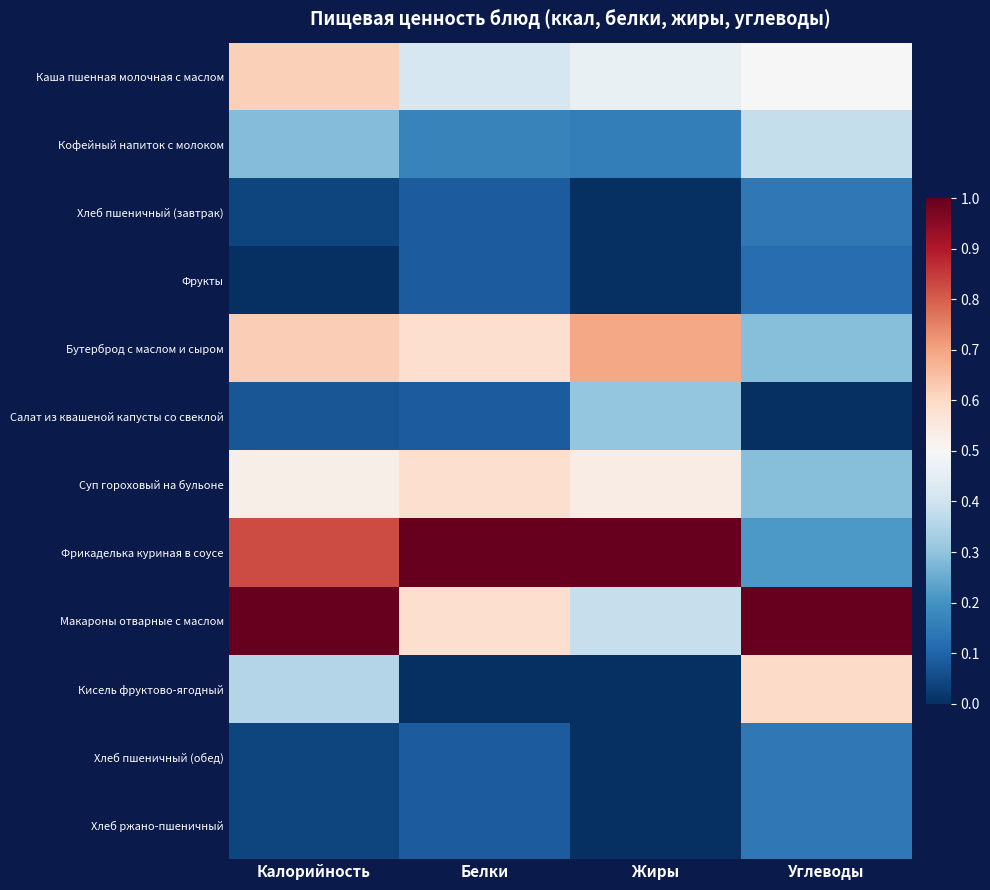

Reading right to left, list all the values displayed in this chart.

Каша пшенная молочная с маслом: Углеводы=0.5	Жиры=0.5	Белки=0.4	Калорийность=0.6
Кофейный напиток с молоком: Углеводы=0.4	Жиры=0.2	Белки=0.2	Калорийность=0.3
Хлеб пшеничный (завтрак): Углеводы=0.1	Жиры=0.0	Белки=0.1	Калорийность=0.0
Фрукты: Углеводы=0.1	Жиры=0.0	Белки=0.1	Калорийность=0.0
Бутерброд с маслом и сыром: Углеводы=0.3	Жиры=0.7	Белки=0.6	Калорийность=0.6
Салат из квашеной капусты со свеклой: Углеводы=0.0	Жиры=0.3	Белки=0.1	Калорийность=0.1
Суп гороховый на бульоне: Углеводы=0.3	Жиры=0.5	Белки=0.6	Калорийность=0.5
Фрикаделька куриная в соусе: Углеводы=0.2	Жиры=1.0	Белки=1.0	Калорийность=0.8
Макароны отварные с маслом: Углеводы=1.0	Жиры=0.4	Белки=0.6	Калорийность=1.0
Кисель фруктово-ягодный: Углеводы=0.6	Жиры=0.0	Белки=0.0	Калорийность=0.4
Хлеб пшеничный (обед): Углеводы=0.1	Жиры=0.0	Белки=0.1	Калорийность=0.0
Хлеб ржано-пшеничный: Углеводы=0.1	Жиры=0.0	Белки=0.1	Калорийность=0.0